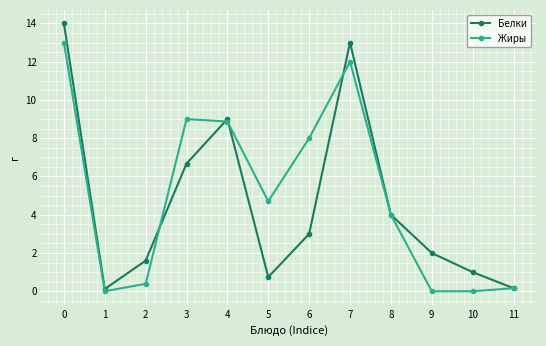

Rank the series at 6 from lowest to highest value.

Белки, Жиры